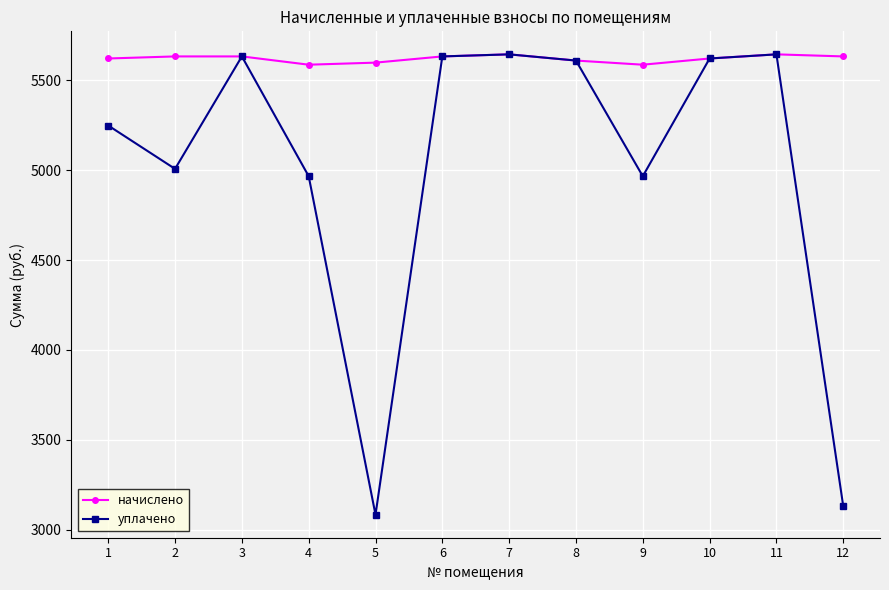

Which series has the widest spread of values?

уплачено